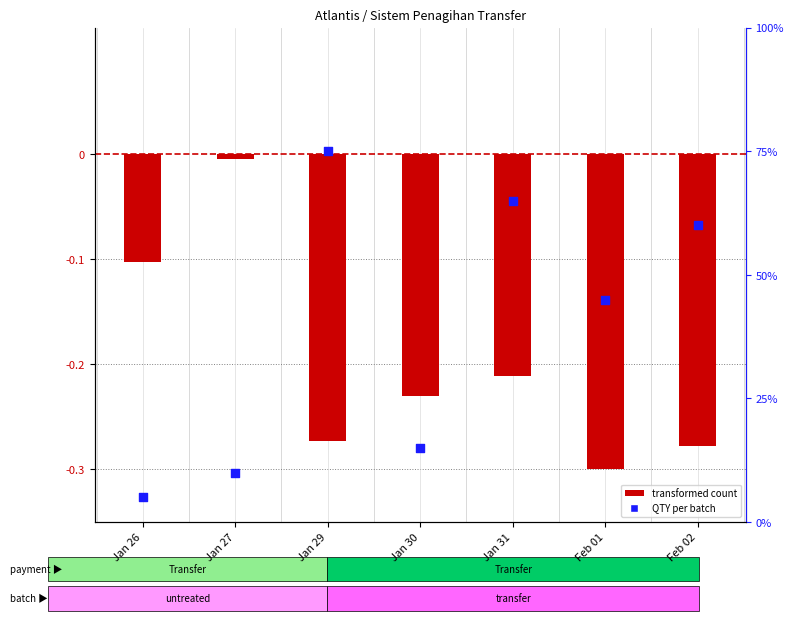

Which series contains the highest Y value?

QTY per batch